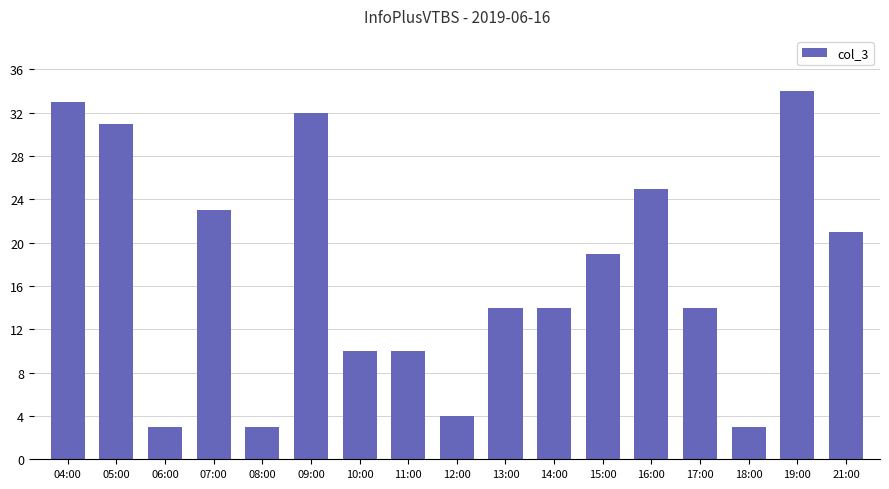

Approximately how many times larger is the value at 04:00 compared to 17:00?

2.4